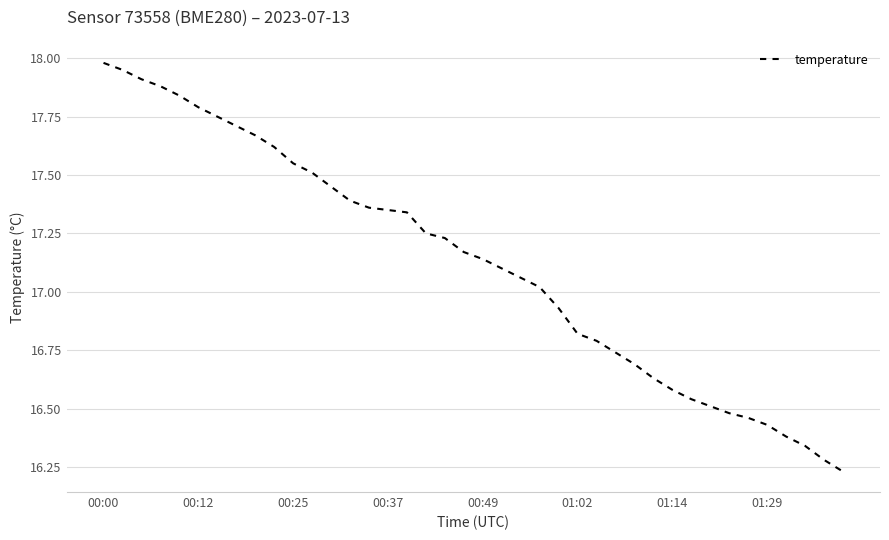

At which label does the data first exceed 17?

00:00